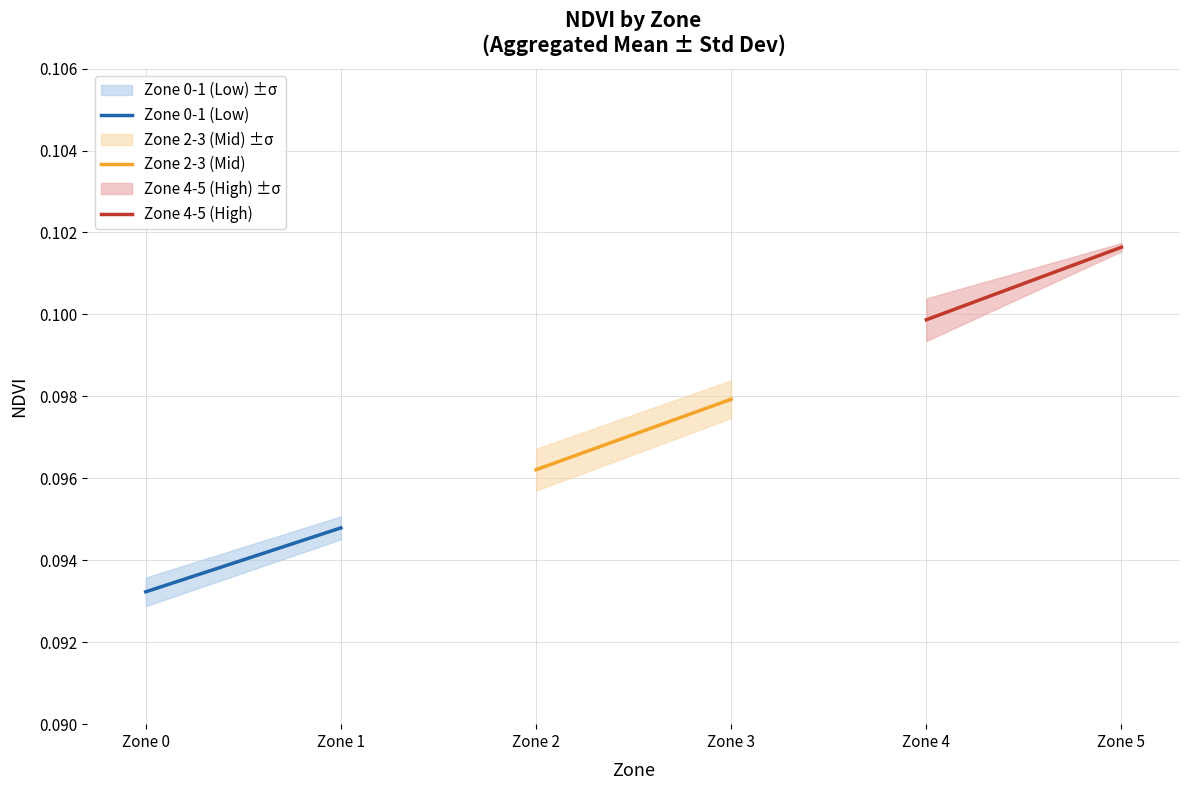

What is the highest value of the Zone 2-3 (Mid) series?

0.1